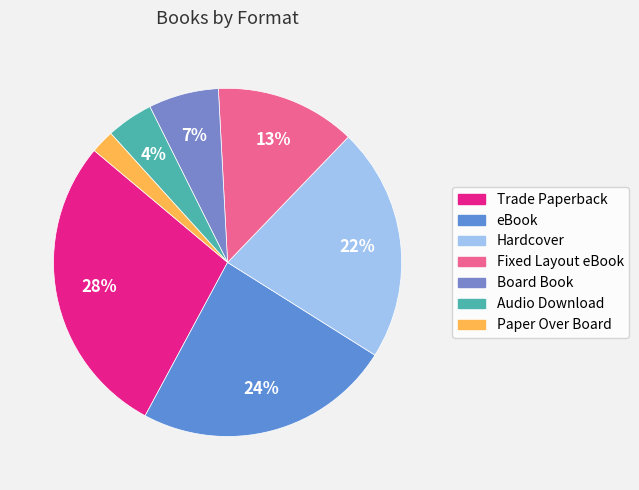

To the nearest percent, what portion does Paper Over Board represent?

2%